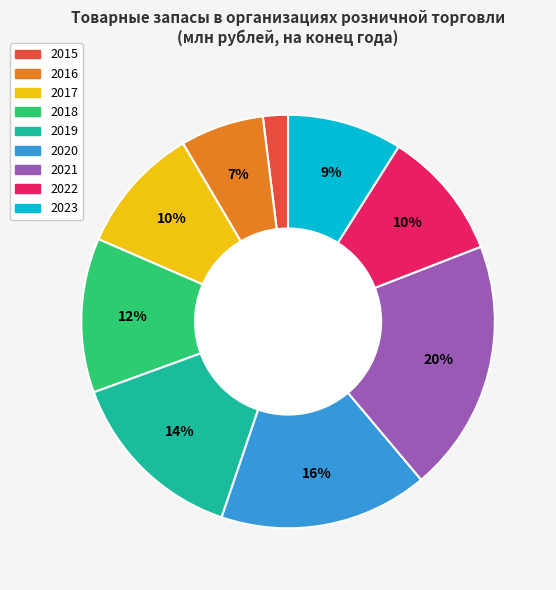

True or false: 2016 accounts for 7% of the total.

True